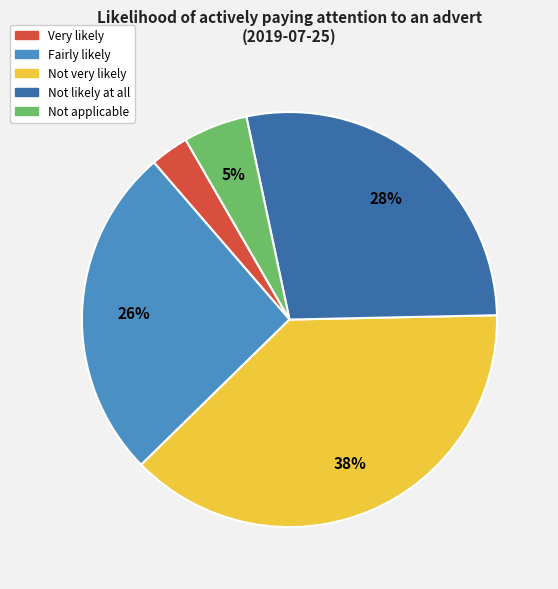

To the nearest percent, what percentage of the pie is Very likely?

3%